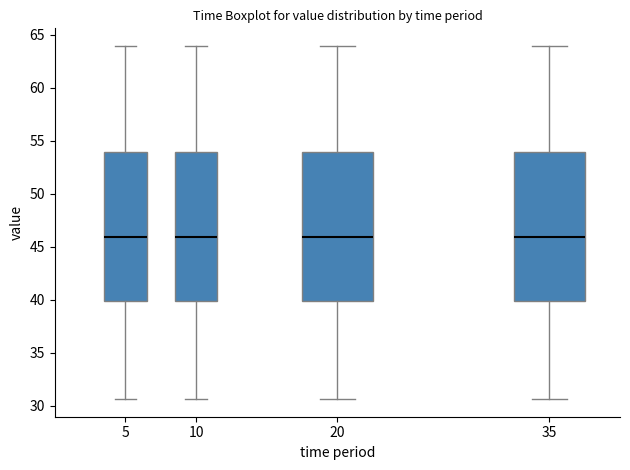

Reading left to right, transcribe this box plot: for each box, give where its median line is, the range the box spans, and where its two whiskers end, as read against the y-axis. The values are not printed on the chart, so give them approximately, as read against the axis.

5: median 46.0, box 40.0 to 54.0, whiskers 30.5 to 64.0
10: median 46.0, box 40.0 to 54.0, whiskers 30.5 to 64.0
20: median 46.0, box 40.0 to 54.0, whiskers 30.5 to 64.0
35: median 46.0, box 40.0 to 54.0, whiskers 30.5 to 64.0